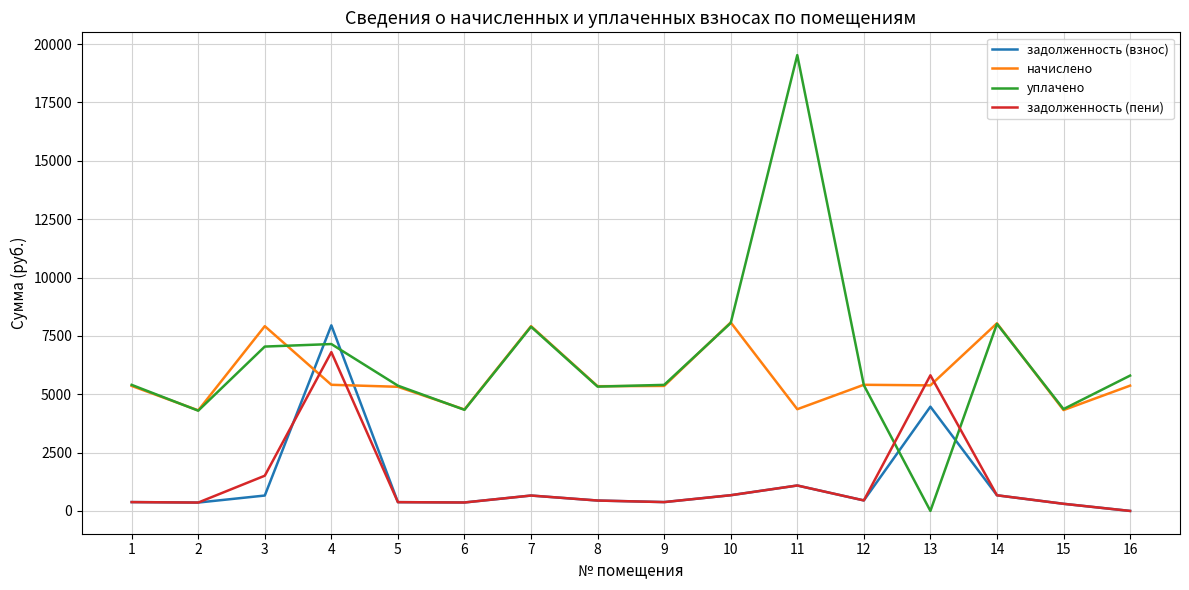

How many times do задолженность (взнос) and уплачено cross each other?

4